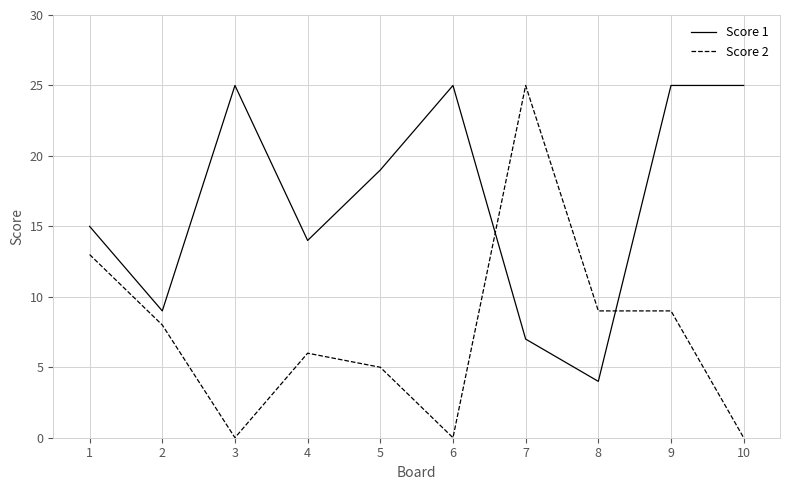

Rank the series at 5 from lowest to highest value.

Score 2, Score 1